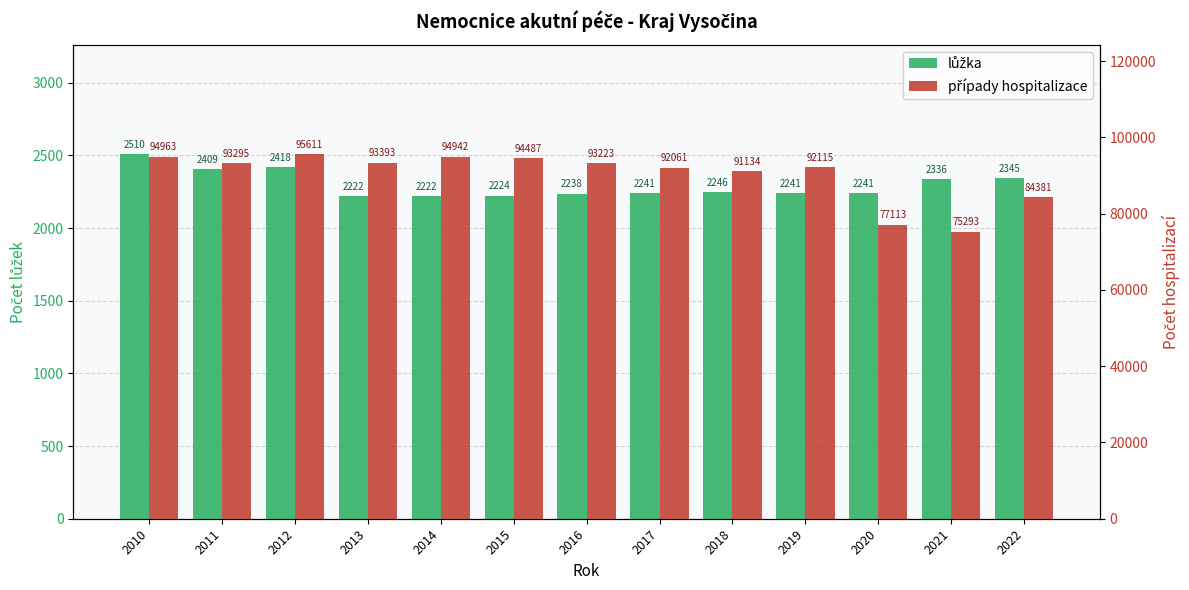

How many values in the případy hospitalizace series are below 93223?

6